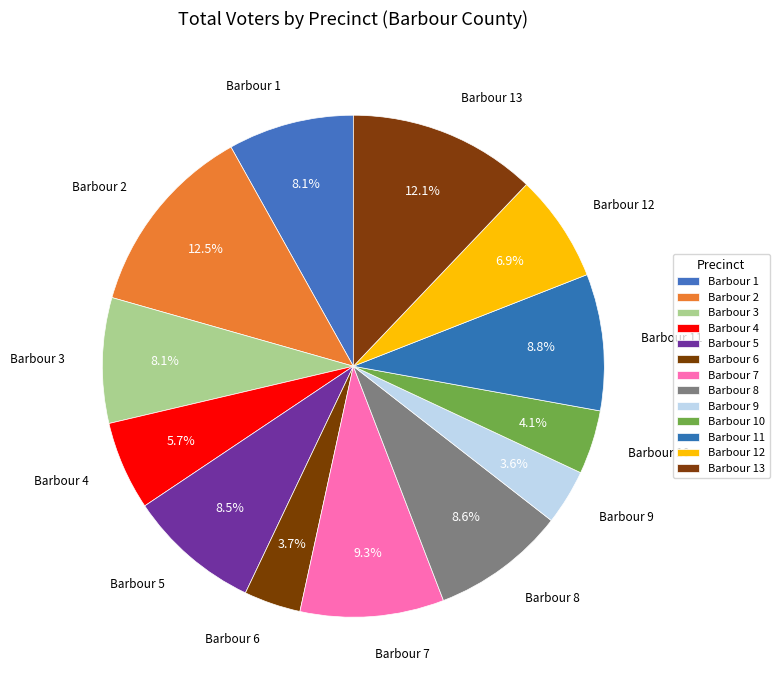

Count the number of slices in the pie.

13